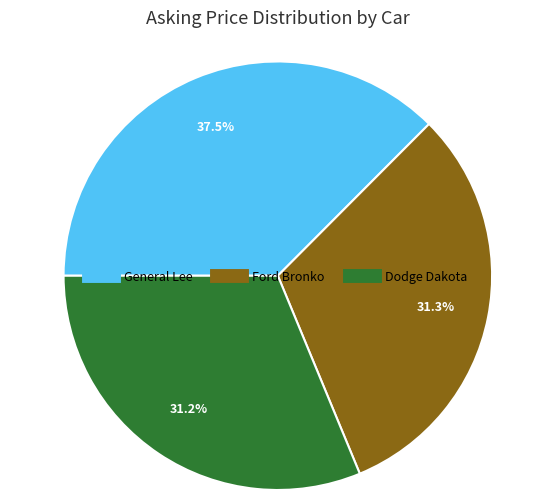

Which category has the biggest portion of the pie?

General Lee